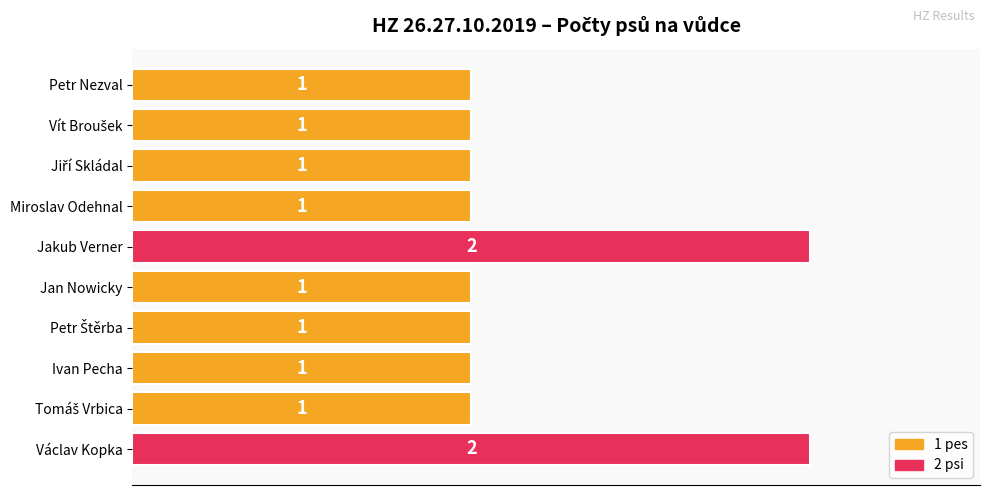

Reading top to bottom, what are all the values shown in this chart?

1	1	1	1	2	1	1	1	1	2